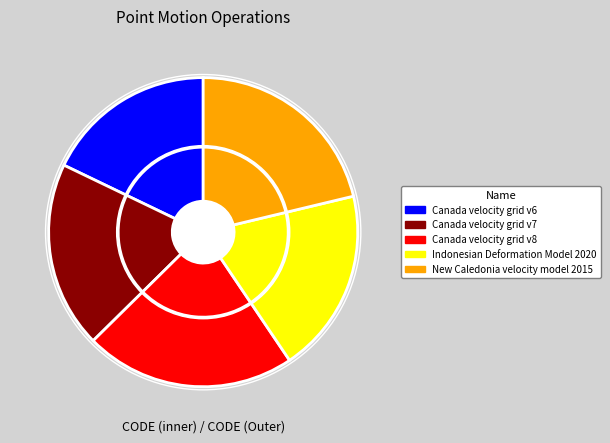

To the nearest percent, what is the difference between the largest and smallest slice percentages?

4%